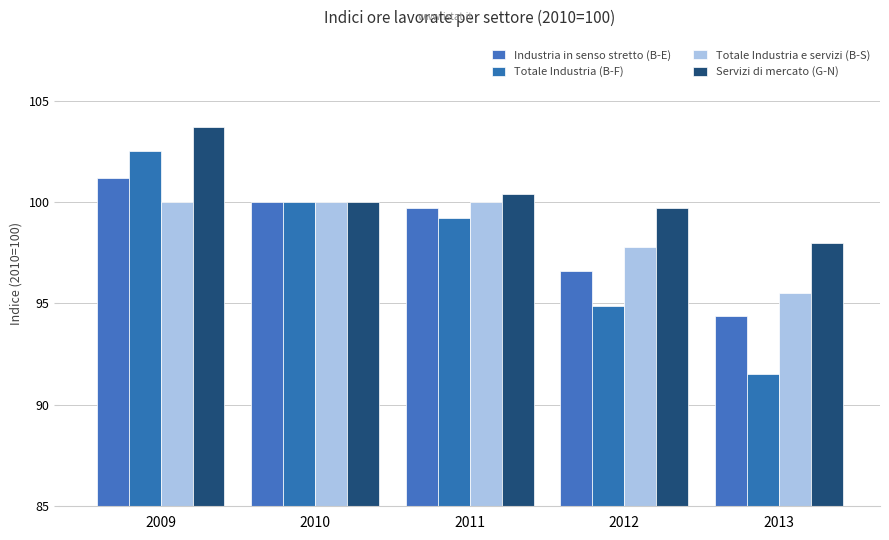

The value of Servizi di mercato (G-N) at 2013 is 98.0. True or false?

True